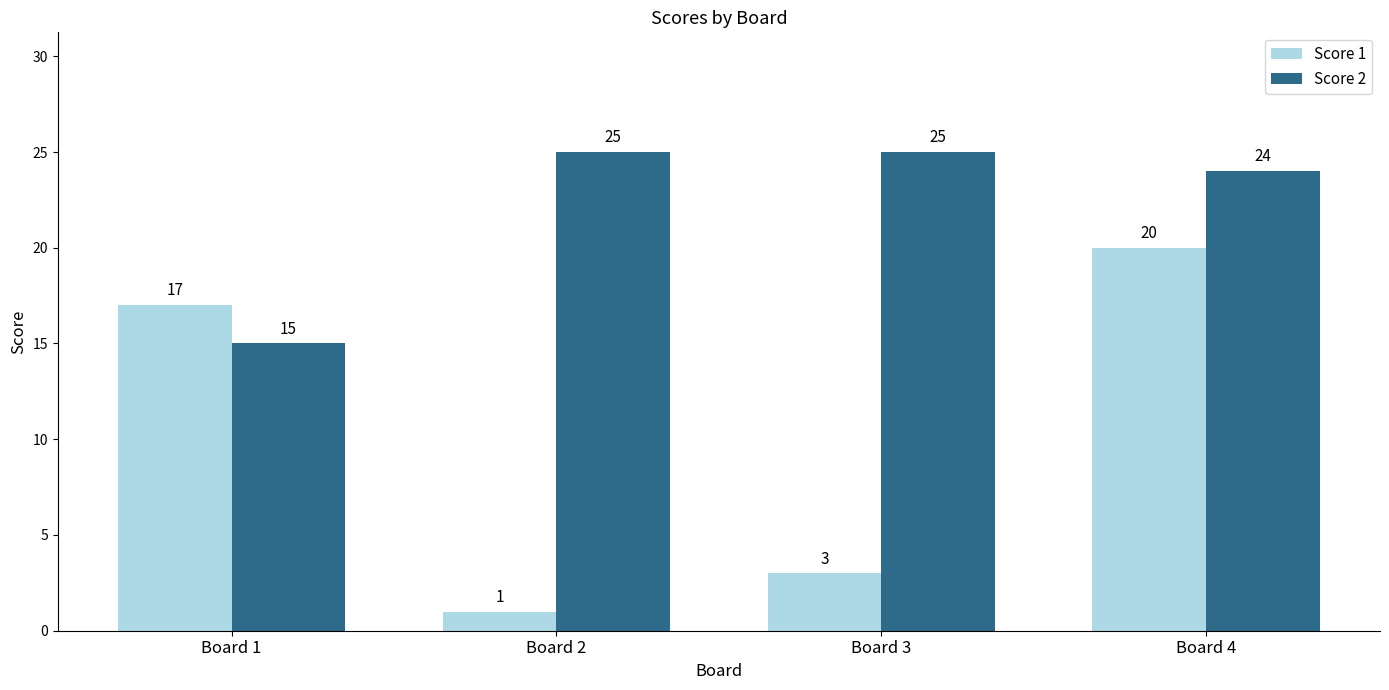

What is the difference between the highest and lowest values at Board 3?

22